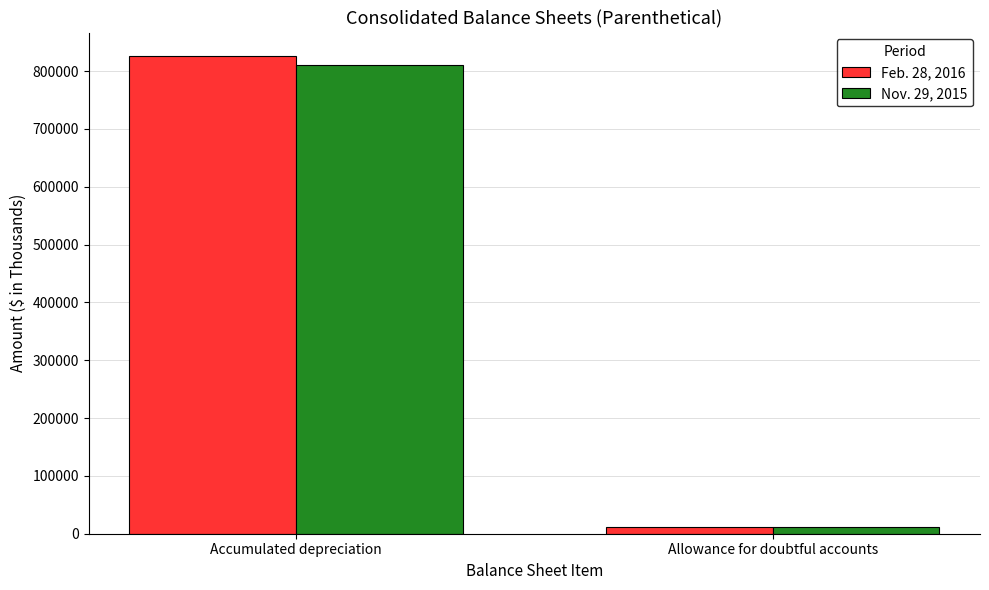

Which series changed the most between Accumulated depreciation and Allowance for doubtful accounts?

Feb. 28, 2016